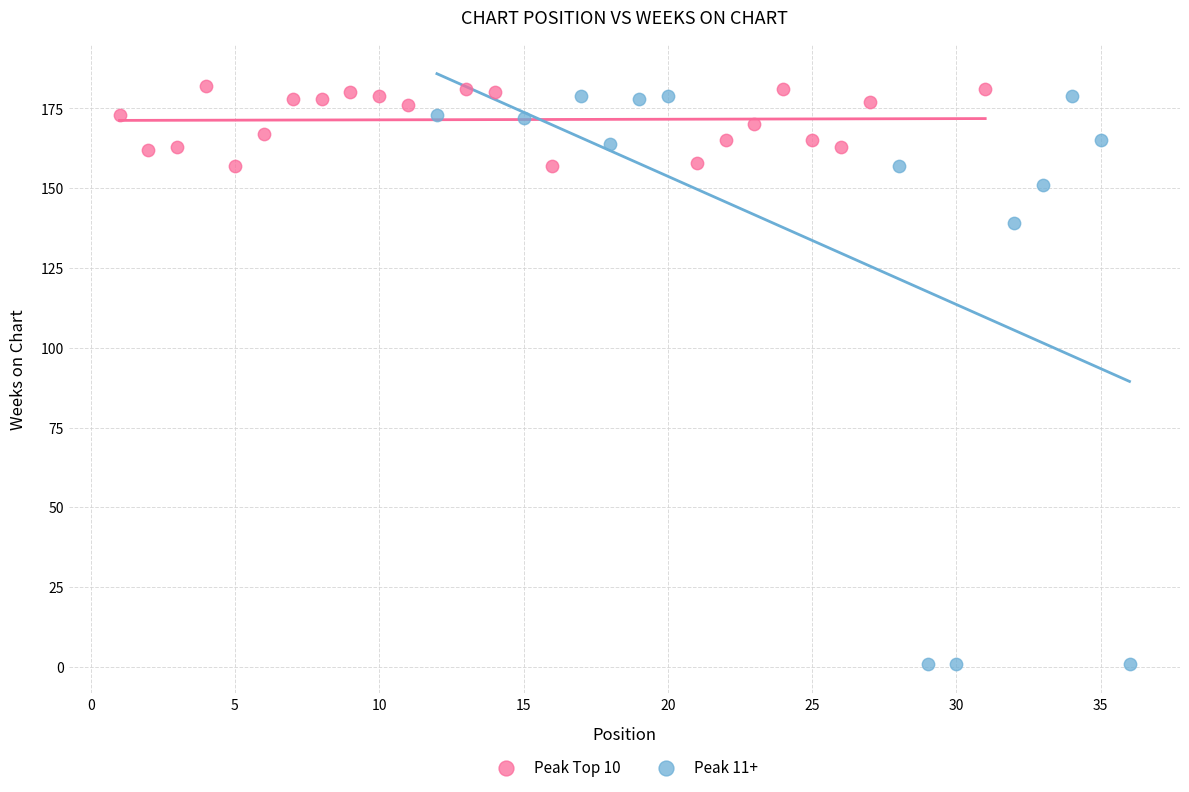

Which series has the widest spread of Y values?

Peak 11+